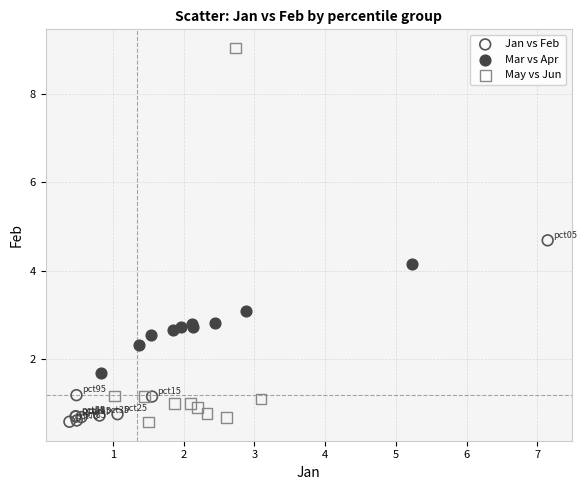

Which series contains the highest Y value?

May vs Jun